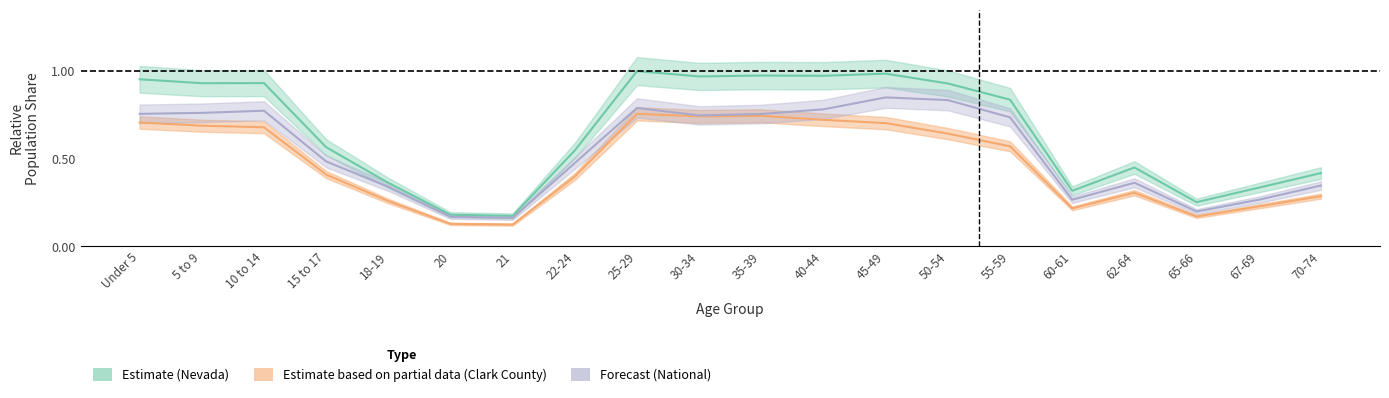

Rank the categories by National value from lowest to highest.

21, 20, 65-66, 60-61, 67-69, 18-19, 70-74, 62-64, 22-24, 15 to 17, 55-59, 30-34, 35-39, Under 5, 5 to 9, 10 to 14, 40-44, 25-29, 50-54, 45-49